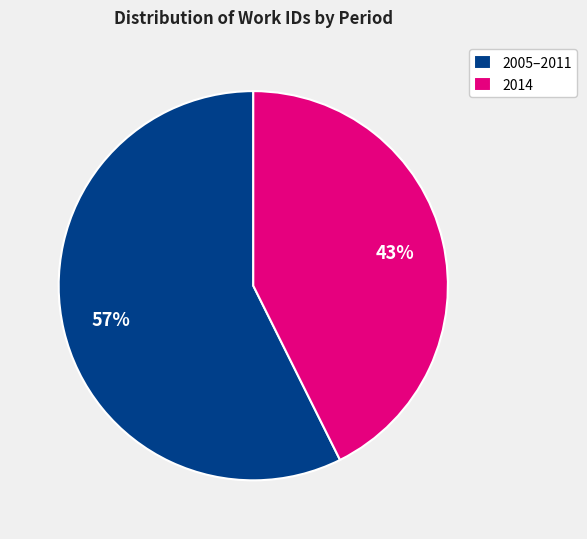

To the nearest percent, what is the combined percentage of 2005–2011 and 2014?

100%